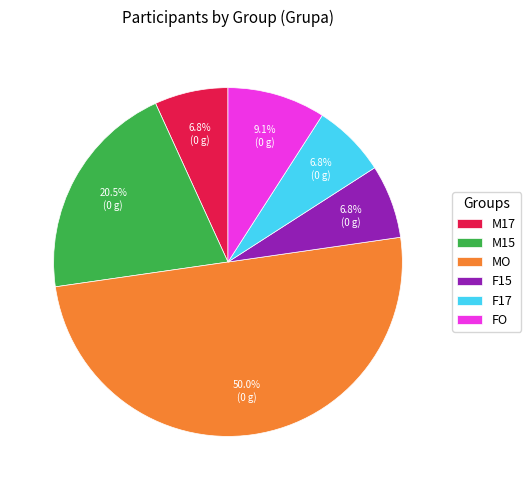

To the nearest percent, what is the average slice percentage?

17%